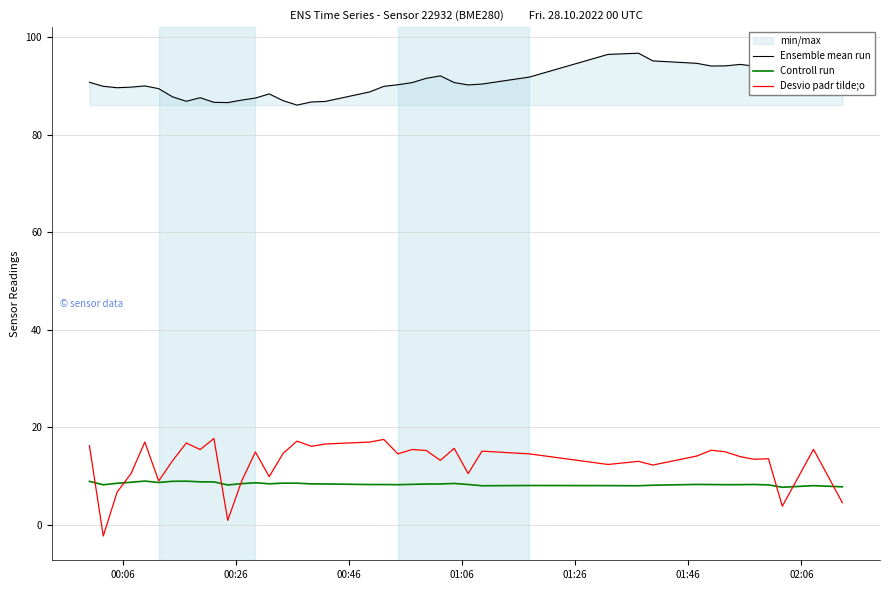

In Desvio padr tilde;o, how many points are higher than both neighbors (excluding endpoints)?

13